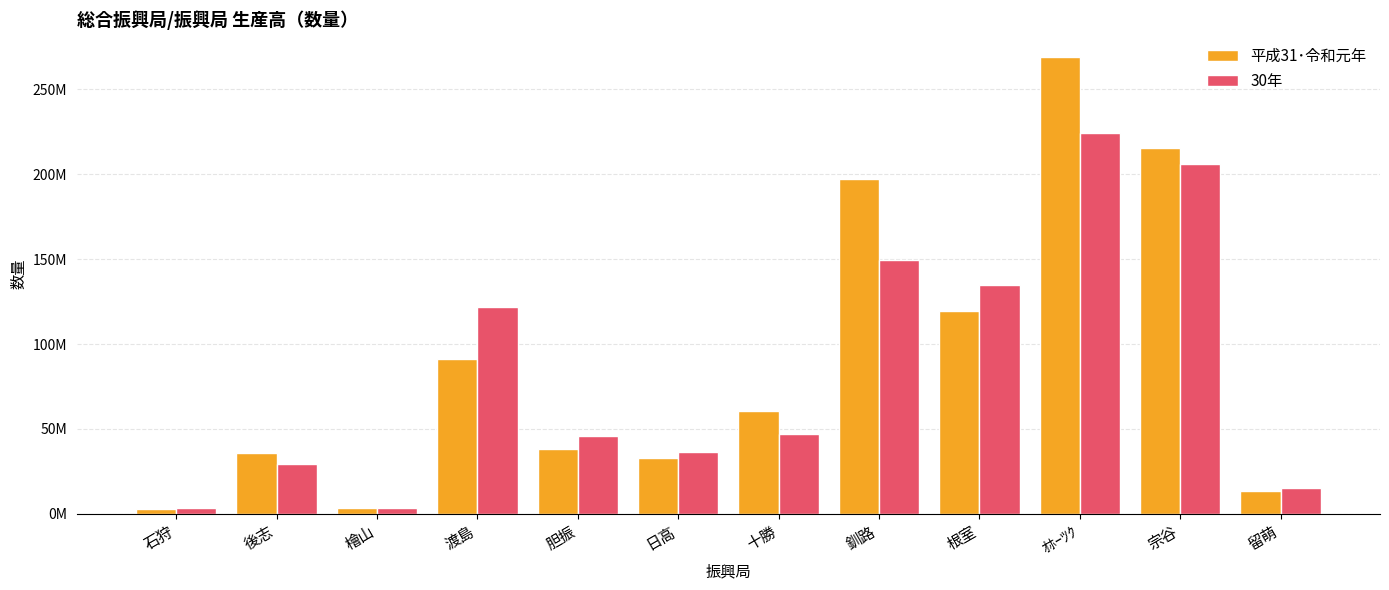

What are all the series names shown in the legend?

平成31･令和元年, 30年